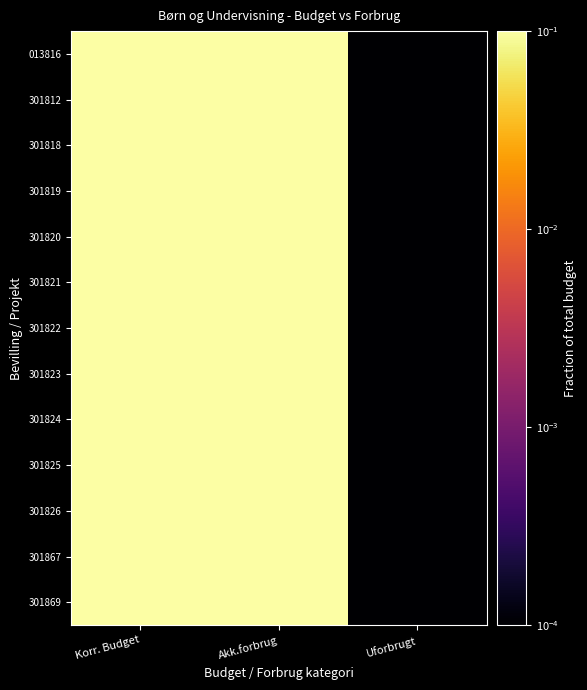

Which category has the lowest value across all series?

Uforbrugt